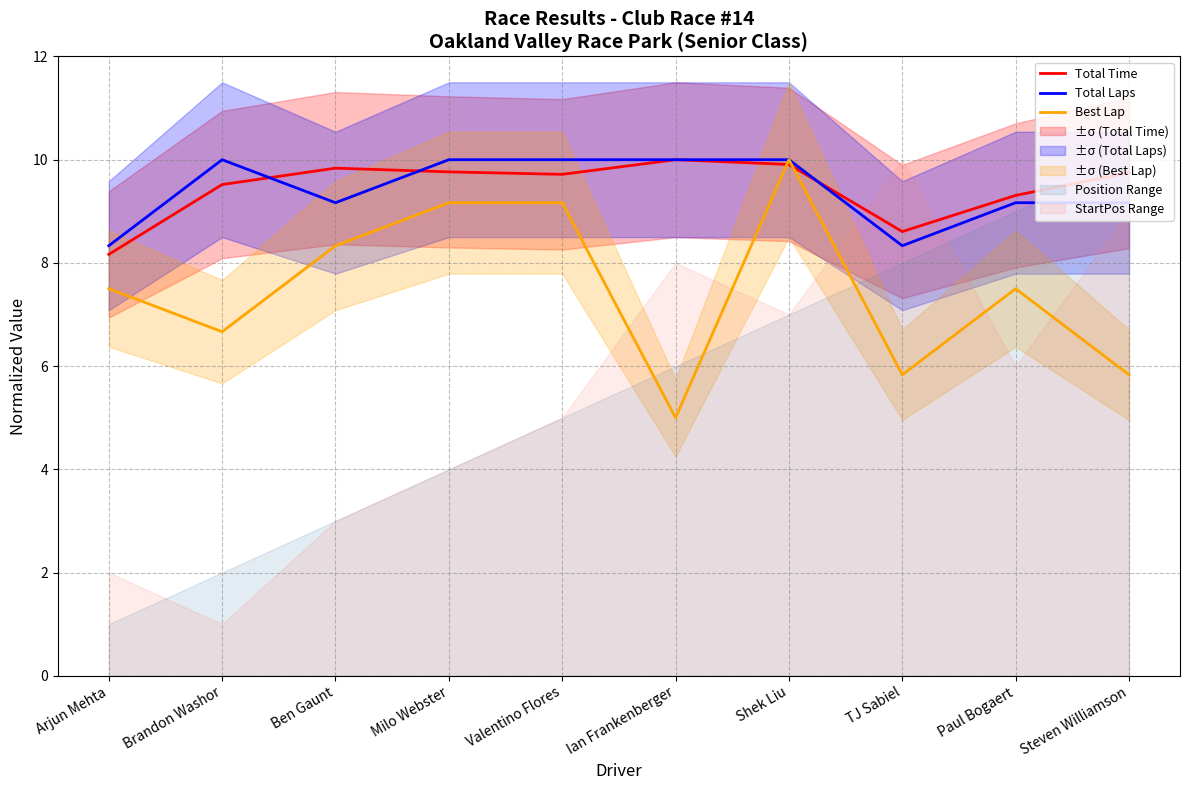

Which category has the highest value in the Total Laps series?

Brandon Washor